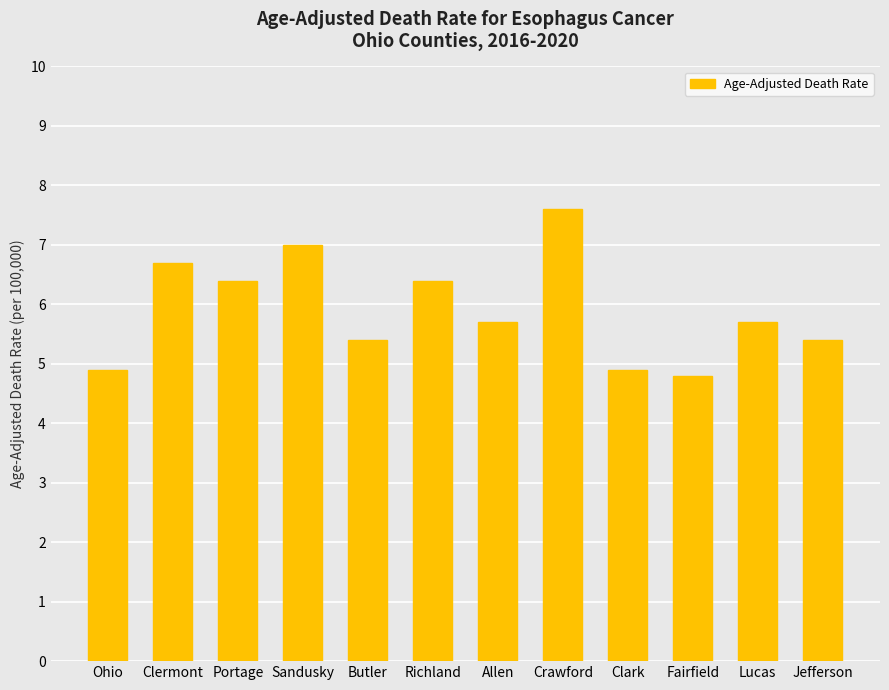

Between Ohio and Richland, which is larger?

Richland